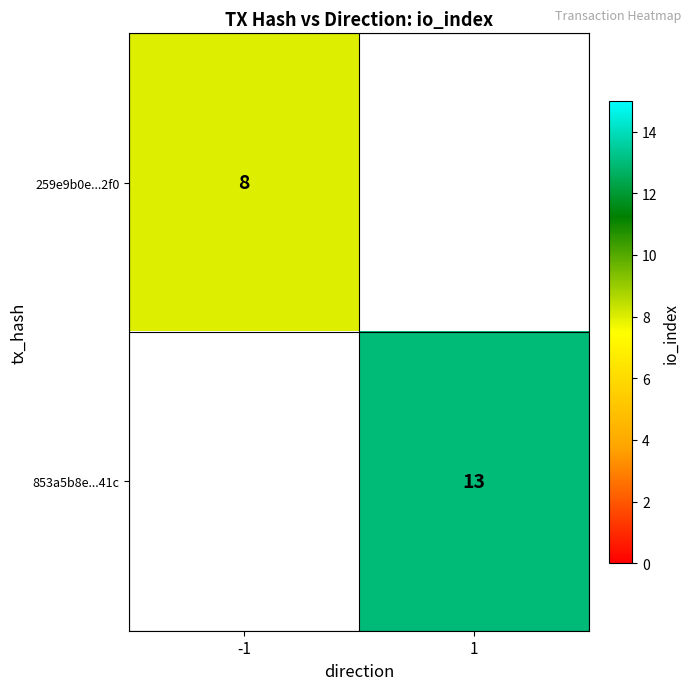

The value of 259e9b0e...2f0 at -1 is 8. True or false?

True